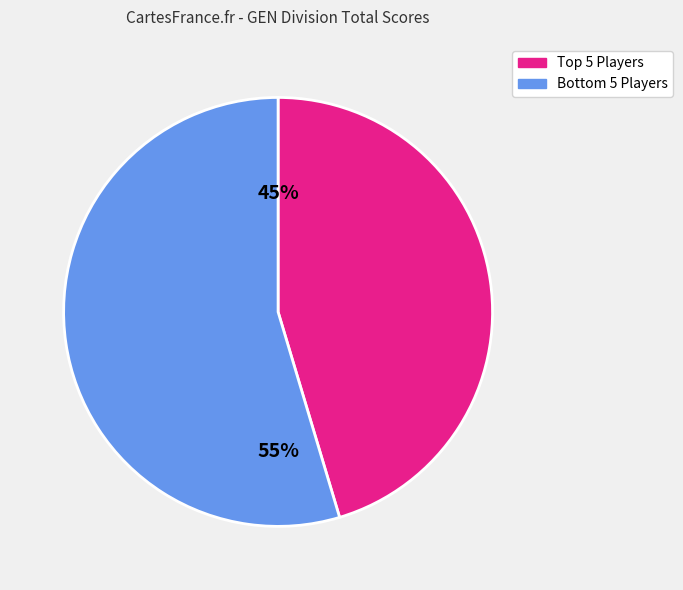

Count the number of slices in the pie.

2